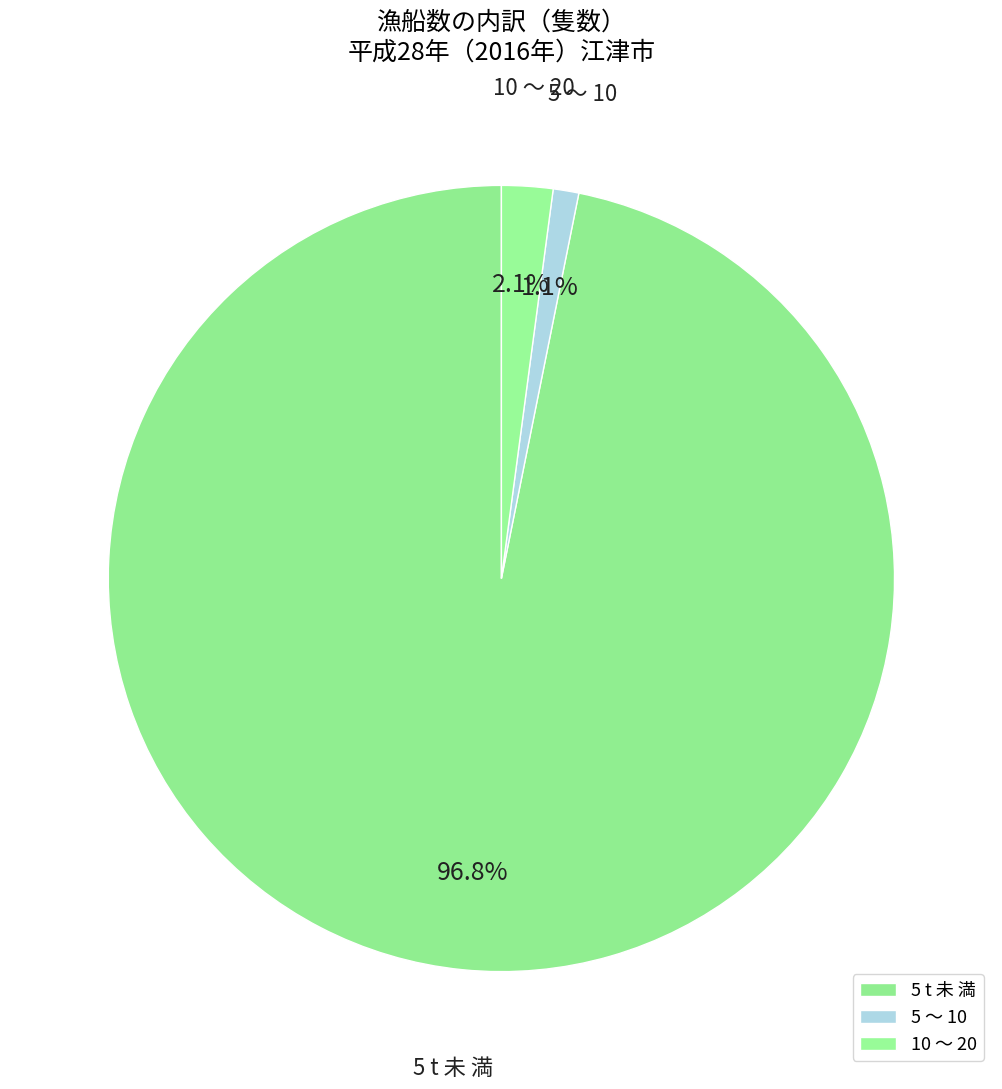

Which slice is the smallest?

5 ～ 10